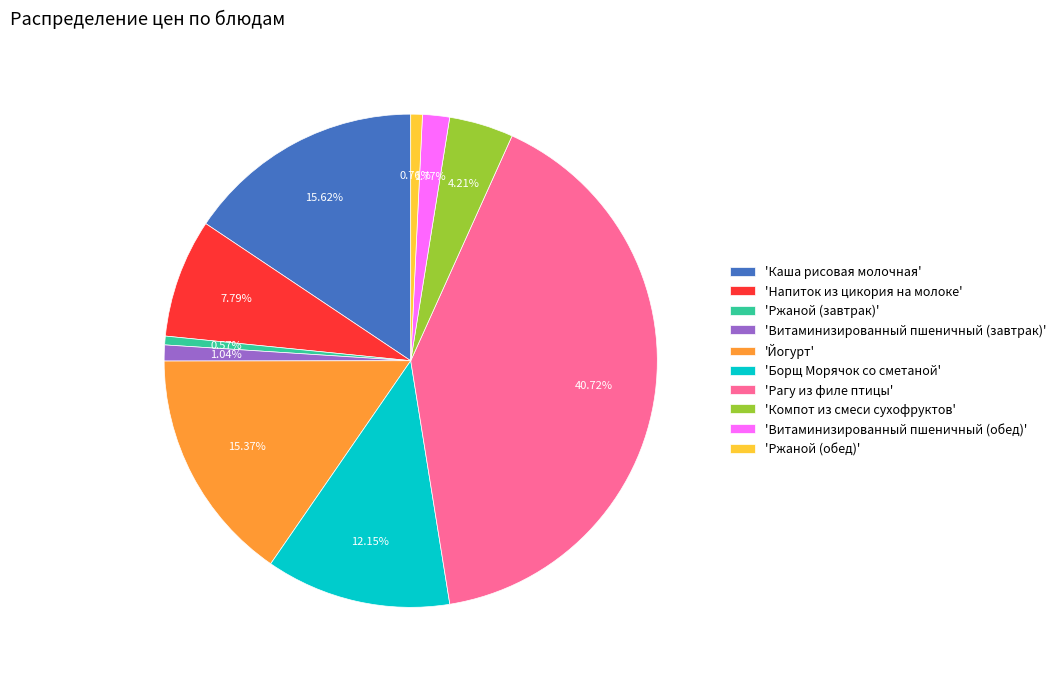

Is 'Компот из смеси сухофруктов' the majority of the pie?

No